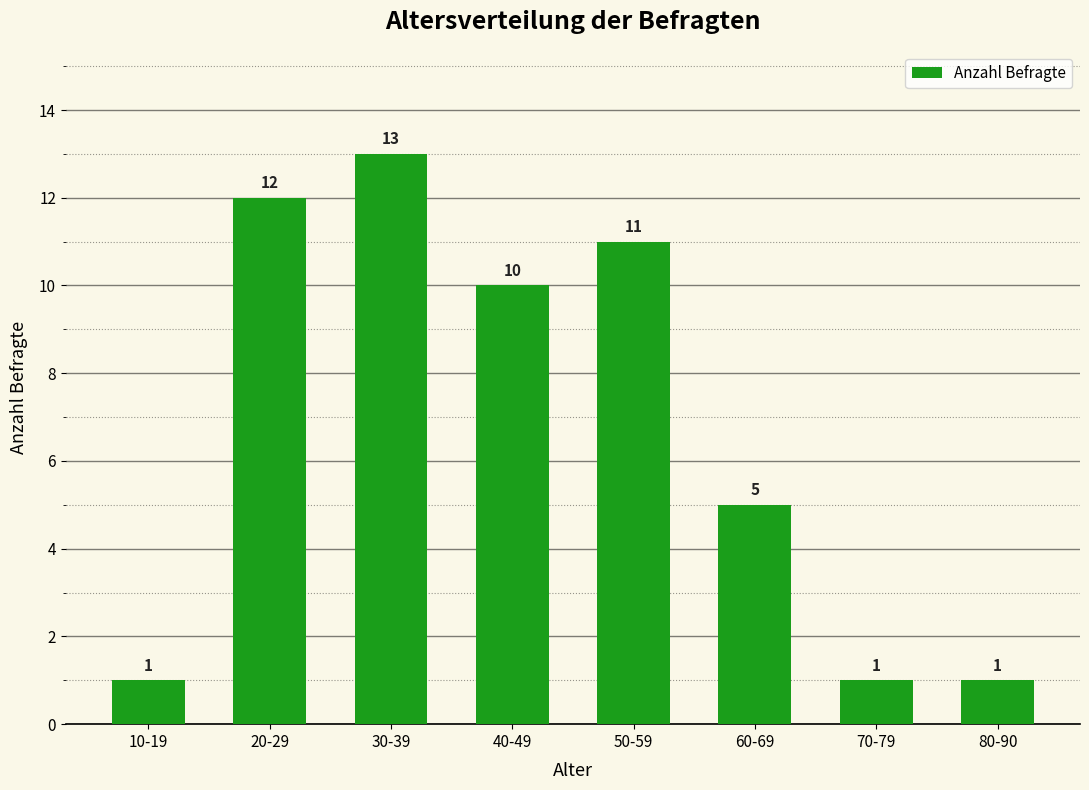

Between 50-59 and 60-69, which is larger?

50-59